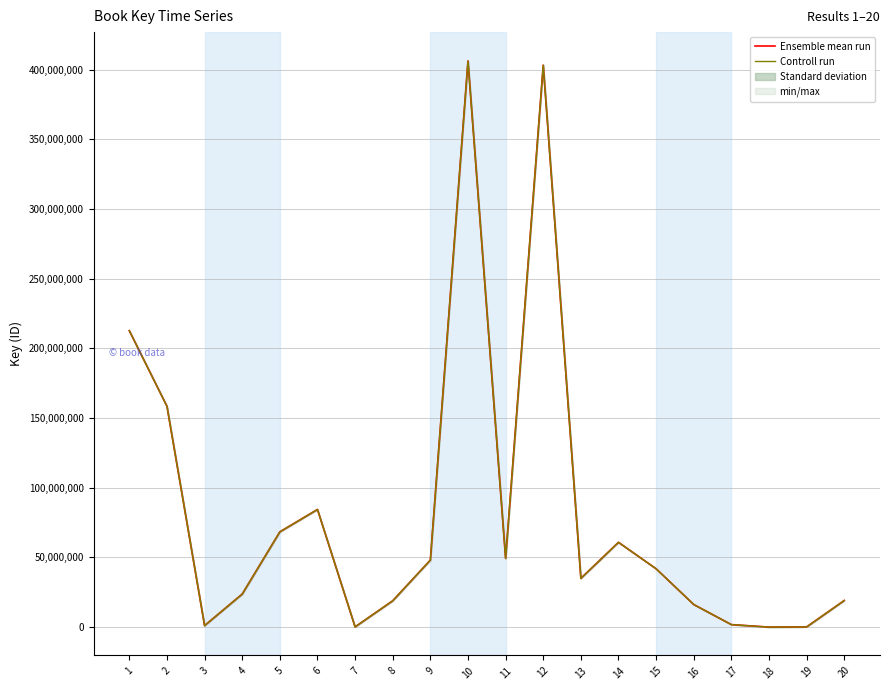

Reading right to left, what are all the values shown in this chart?

Ensemble mean run: 19106548.0	153021.0	5697.0	1797680.0	16222165.0	41861383.0	60848454.0	34995955.0	403210370.0	49306524.0	406228325.0	48084257.0	18896443.0	153638.0	84424286.0	68353079.0	23698850.0	1079806.0	158489159.0	212699380.0
Controll run: 19104637.3	153005.7	5696.4	1797500.2	16220542.8	41857196.9	60842369.2	34992455.4	403170049.0	49301593.3	406187702.2	48079448.6	18894553.4	153622.6	84415843.6	68346243.7	23696480.1	1079698.0	158473310.1	212678110.1